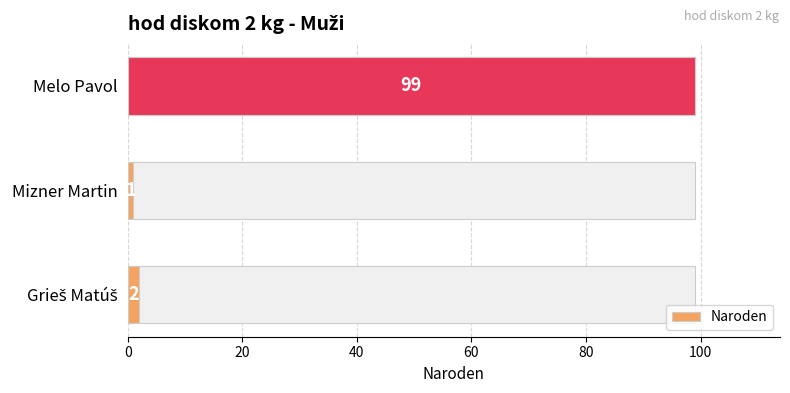

What is the maximum value shown in the chart?

99